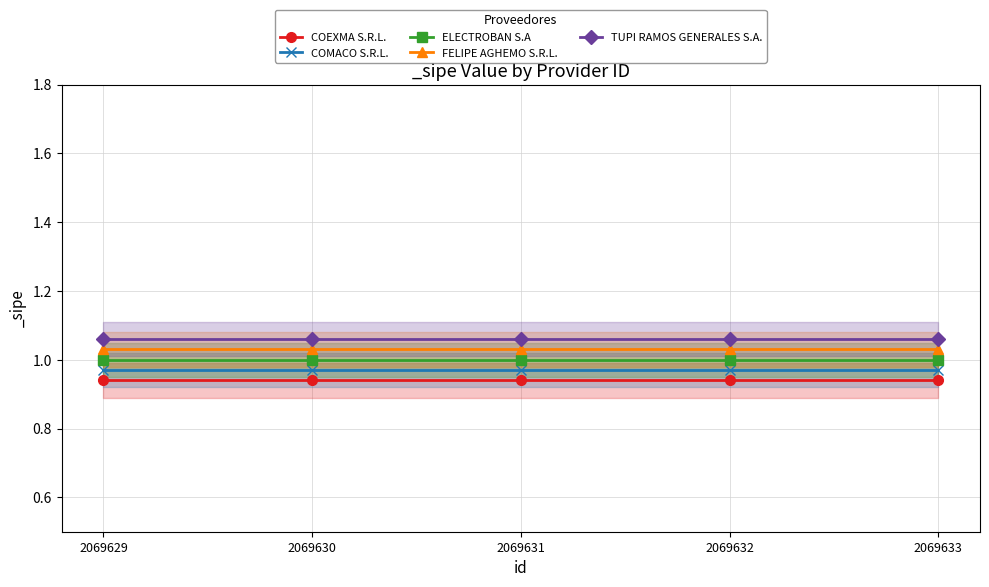

Reading left to right, transcribe all the data shown in this chart.

COEXMA S.R.L.: 2069629=0.9	2069630=0.9	2069631=0.9	2069632=0.9	2069633=0.9
COMACO S.R.L.: 2069629=1.0	2069630=1.0	2069631=1.0	2069632=1.0	2069633=1.0
ELECTROBAN S.A: 2069629=1.0	2069630=1.0	2069631=1.0	2069632=1.0	2069633=1.0
FELIPE AGHEMO S.R.L.: 2069629=1.0	2069630=1.0	2069631=1.0	2069632=1.0	2069633=1.0
TUPI RAMOS GENERALES S.A.: 2069629=1.1	2069630=1.1	2069631=1.1	2069632=1.1	2069633=1.1